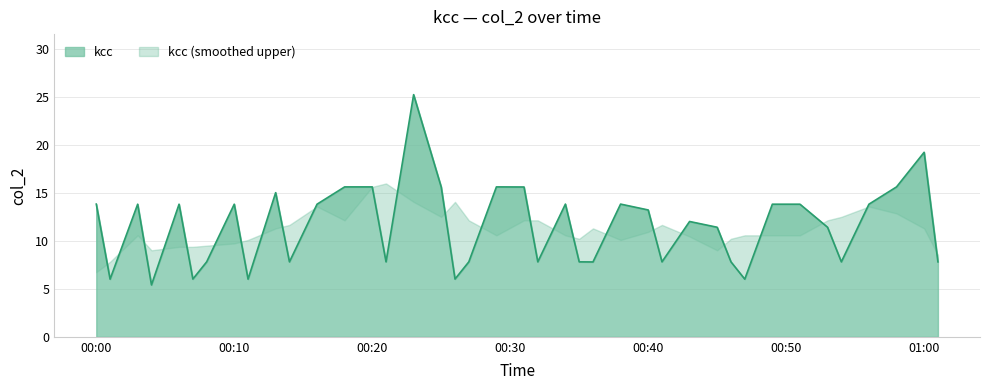

Rank the categories by value from highest to lowest.

2023-12-29T00:23:00, 2023-12-29T01:00:00, 2023-12-29T00:18:00, 2023-12-29T00:20:00, 2023-12-29T00:29:00, 2023-12-29T00:58:00, 2023-12-29T00:25:00, 2023-12-29T00:31:00, 2023-12-29T00:13:00, 2023-12-29T00:00:00, 2023-12-29T00:34:00, 2023-12-29T00:38:00, 2023-12-29T00:03:00, 2023-12-29T00:06:00, 2023-12-29T00:10:00, 2023-12-29T00:16:00, 2023-12-29T00:49:00, 2023-12-29T00:51:00, 2023-12-29T00:56:00, 2023-12-29T00:40:00, 2023-12-29T00:43:00, 2023-12-29T00:45:00, 2023-12-29T00:53:00, 2023-12-29T00:08:00, 2023-12-29T00:14:00, 2023-12-29T00:21:00, 2023-12-29T00:27:00, 2023-12-29T00:32:00, 2023-12-29T00:35:00, 2023-12-29T00:41:00, 2023-12-29T00:46:00, 2023-12-29T00:54:00, 2023-12-29T01:01:00, 2023-12-29T00:36:00, 2023-12-29T00:07:00, 2023-12-29T00:26:00, 2023-12-29T00:01:00, 2023-12-29T00:11:00, 2023-12-29T00:47:00, 2023-12-29T00:04:00